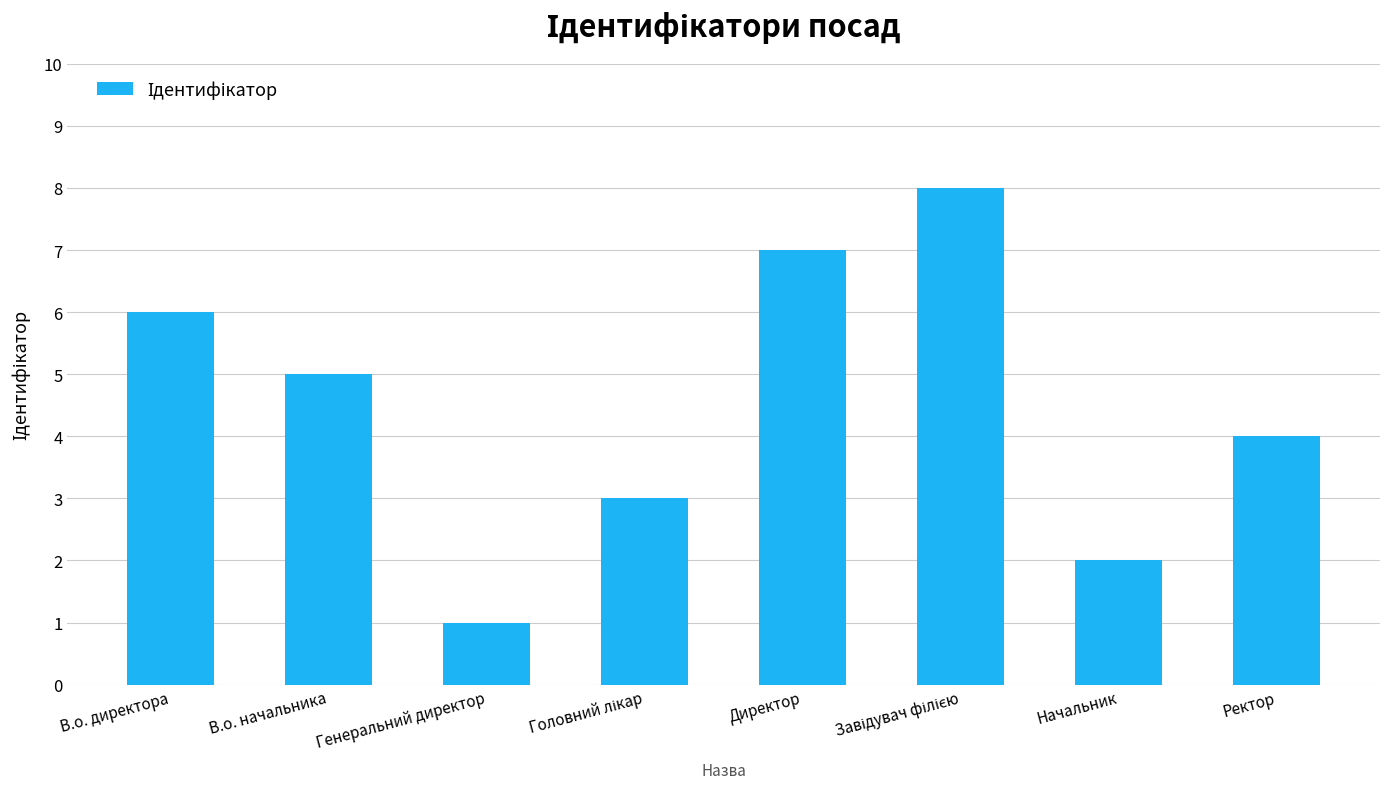

True or false: the data shows 7 at Директор.

True